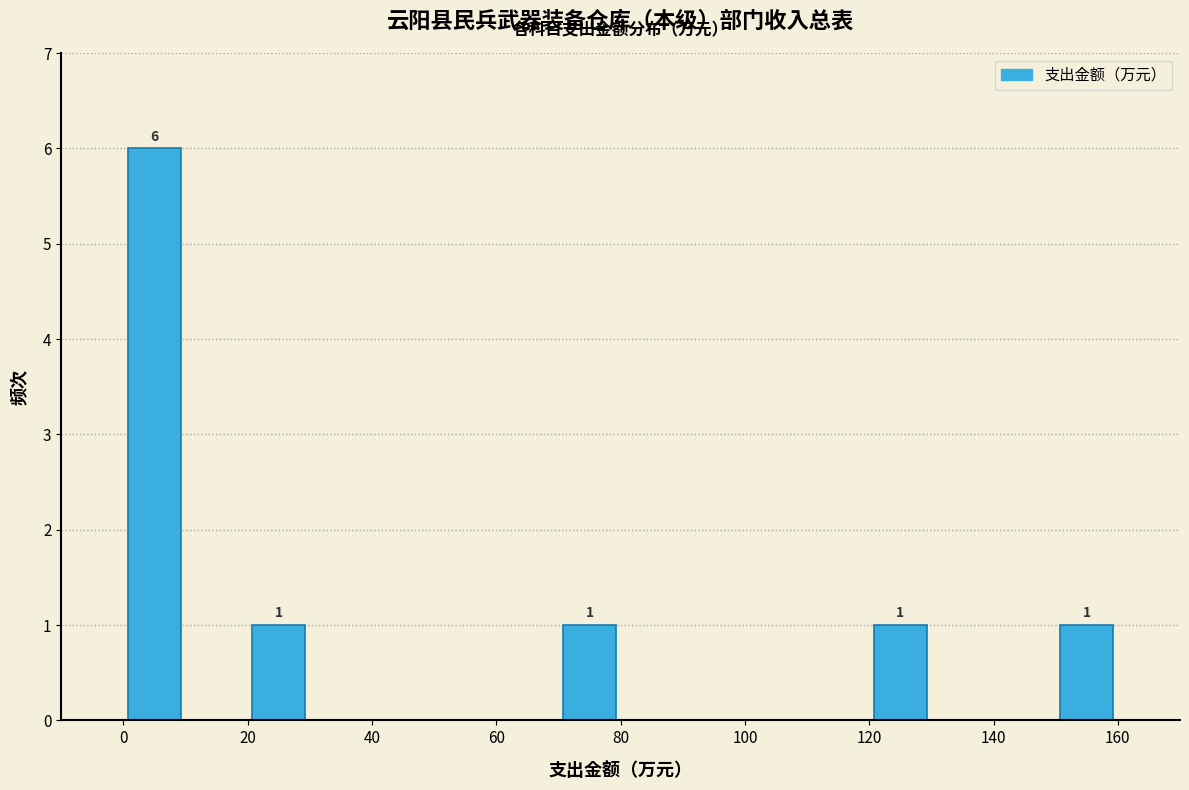

Which range on the x-axis has the tallest bar?

0 to 10